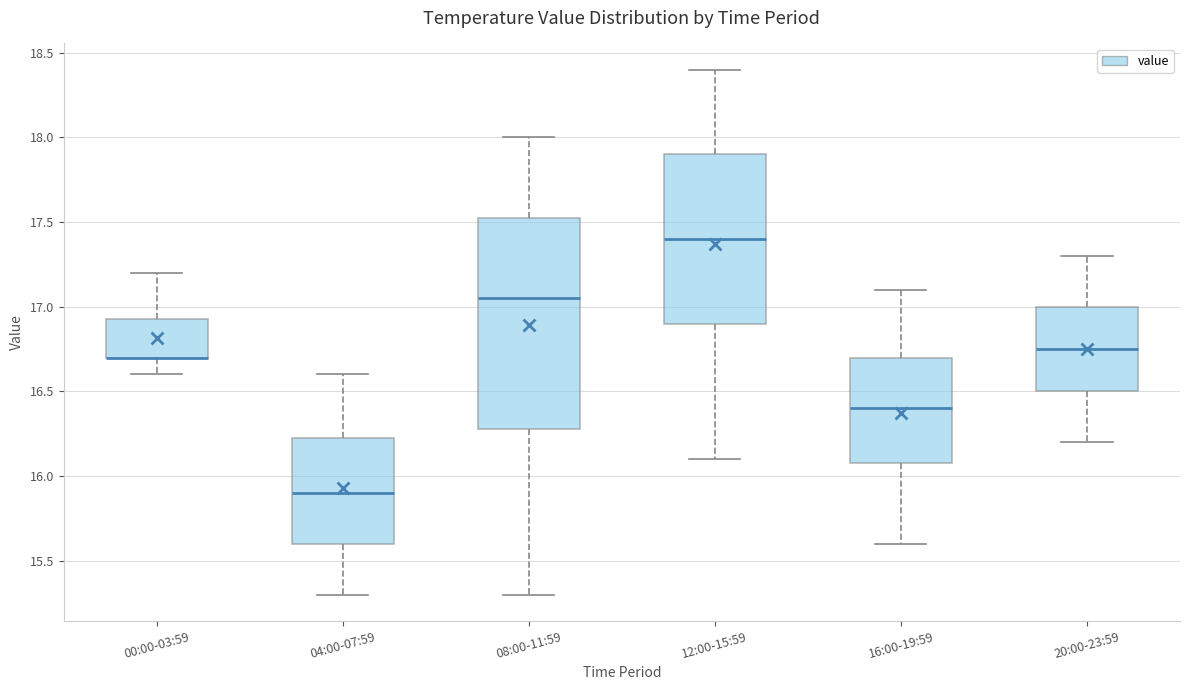

Reading left to right, transcribe this box plot: for each box, give where its median line is, the range the box spans, and where its two whiskers end, as read against the y-axis. The values are not printed on the chart, so give them approximately, as read against the axis.

00:00-03:59: median 16.70 (drawn on the box's lower edge), box 16.70 to 16.95, whiskers 16.60 to 17.20
04:00-07:59: median 15.90, box 15.60 to 16.25, whiskers 15.30 to 16.60
08:00-11:59: median 17.05, box 16.30 to 17.55, whiskers 15.30 to 18.00
12:00-15:59: median 17.40, box 16.90 to 17.90, whiskers 16.10 to 18.40
16:00-19:59: median 16.40, box 16.10 to 16.70, whiskers 15.60 to 17.10
20:00-23:59: median 16.75, box 16.50 to 17.00, whiskers 16.20 to 17.30